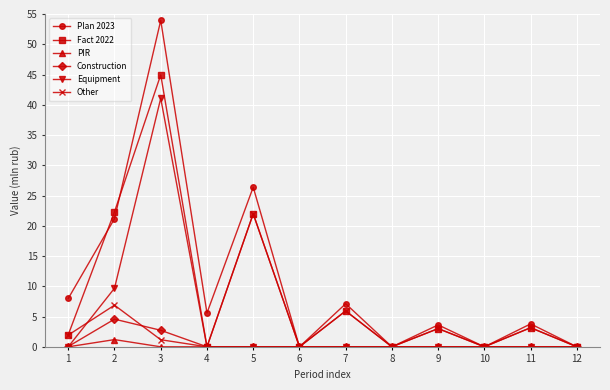

The Construction series shows 0.0 at 5. True or false?

True